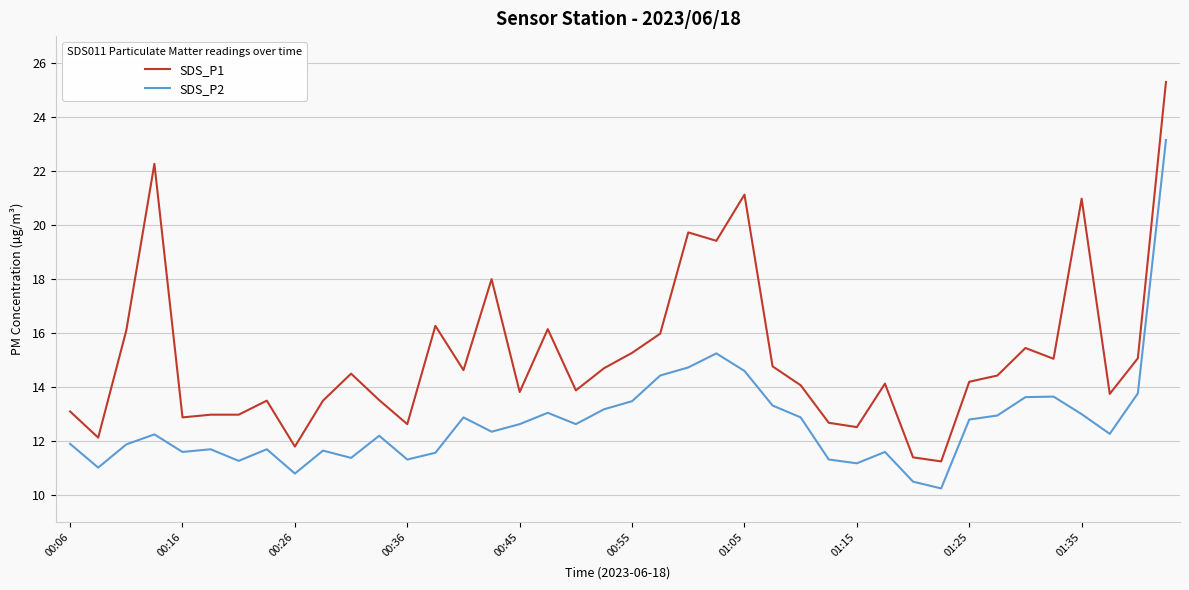

What is the maximum value shown in the chart?

25.3